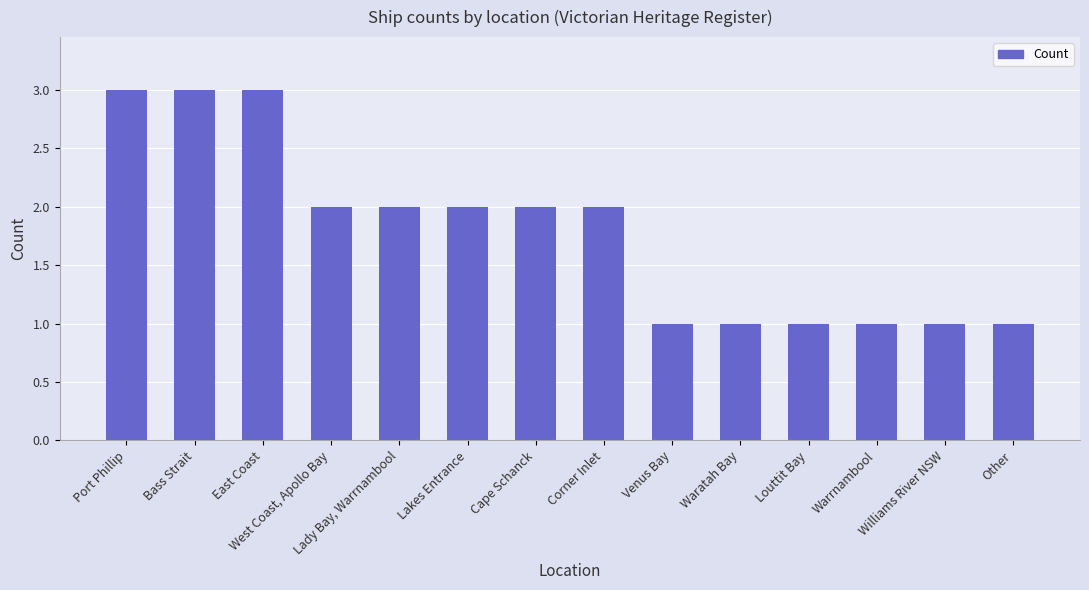

Approximately how many times larger is the value at Waratah Bay compared to Louttit Bay?

1.0